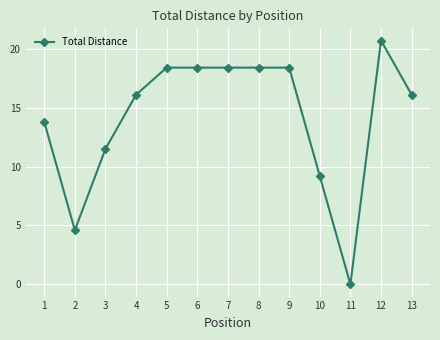

What is the greatest value displayed?

20.7